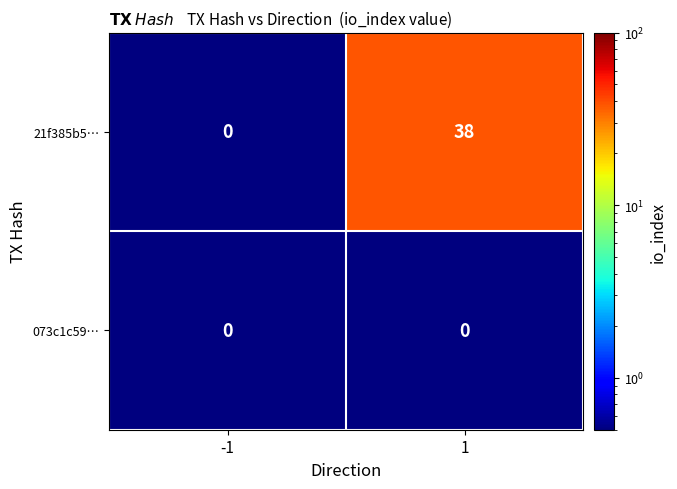

Reading left to right, transcribe all the data shown in this chart.

21f385b5…: 0	38
073c1c59…: 0	0